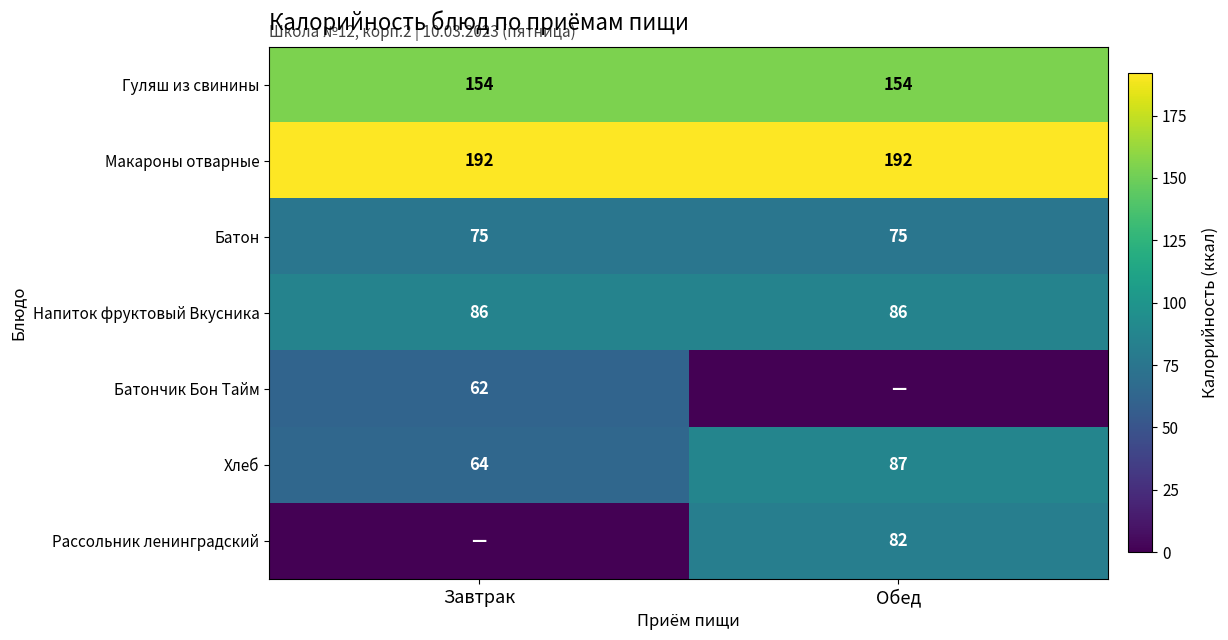

What is the sum of all Гуляш из свинины values?

308